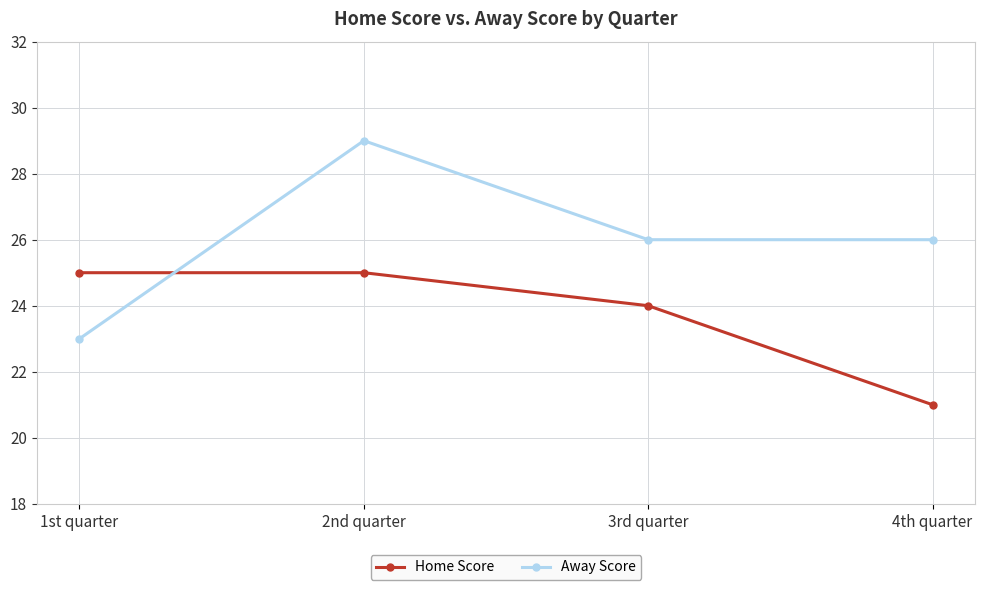

Between 1st quarter and 2nd quarter, which series saw the biggest shift?

Away Score